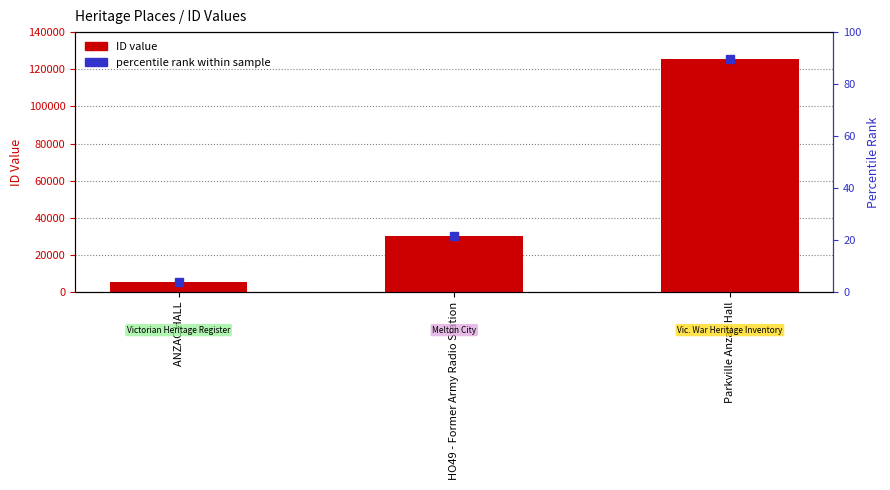

What is the greatest value displayed?

125303